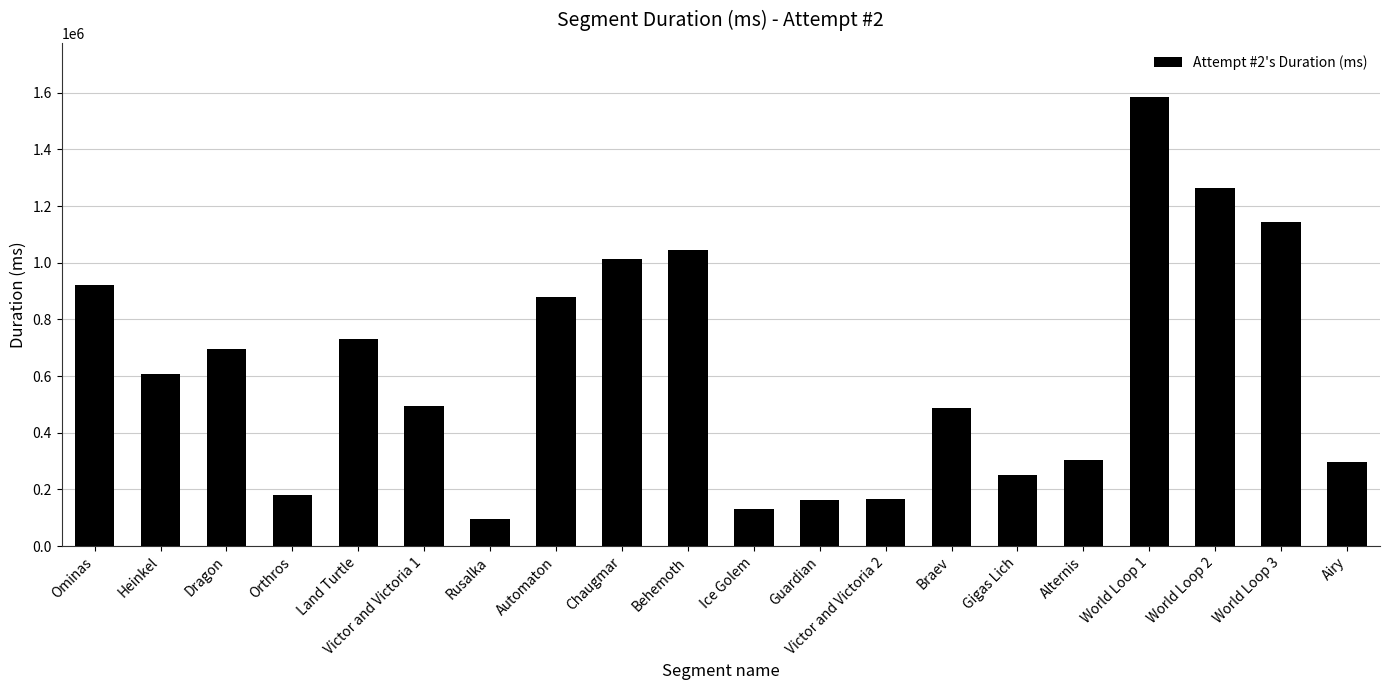

What is the change in value from Automaton to Airy?

-581812